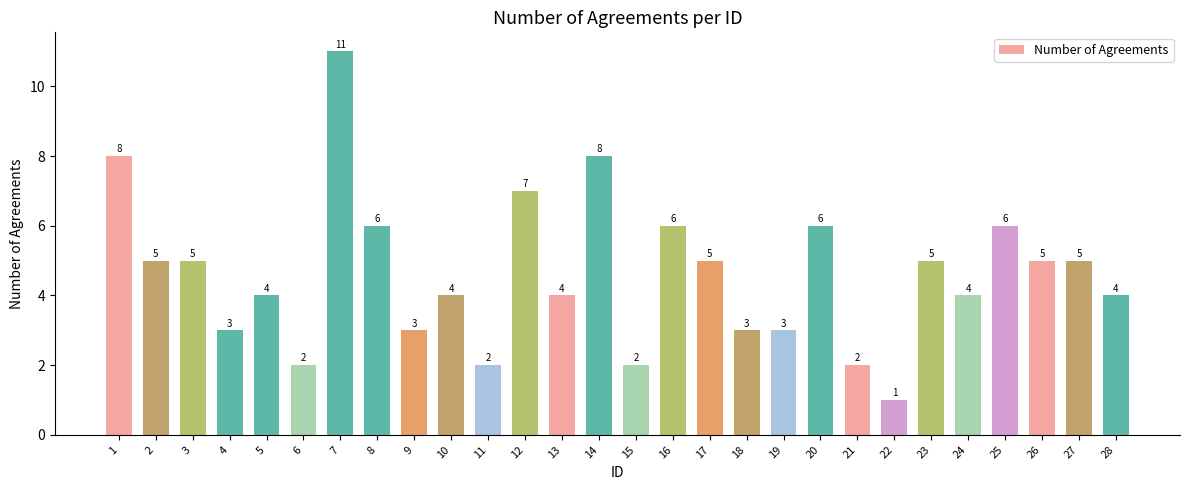

What is the minimum value shown in the chart?

1